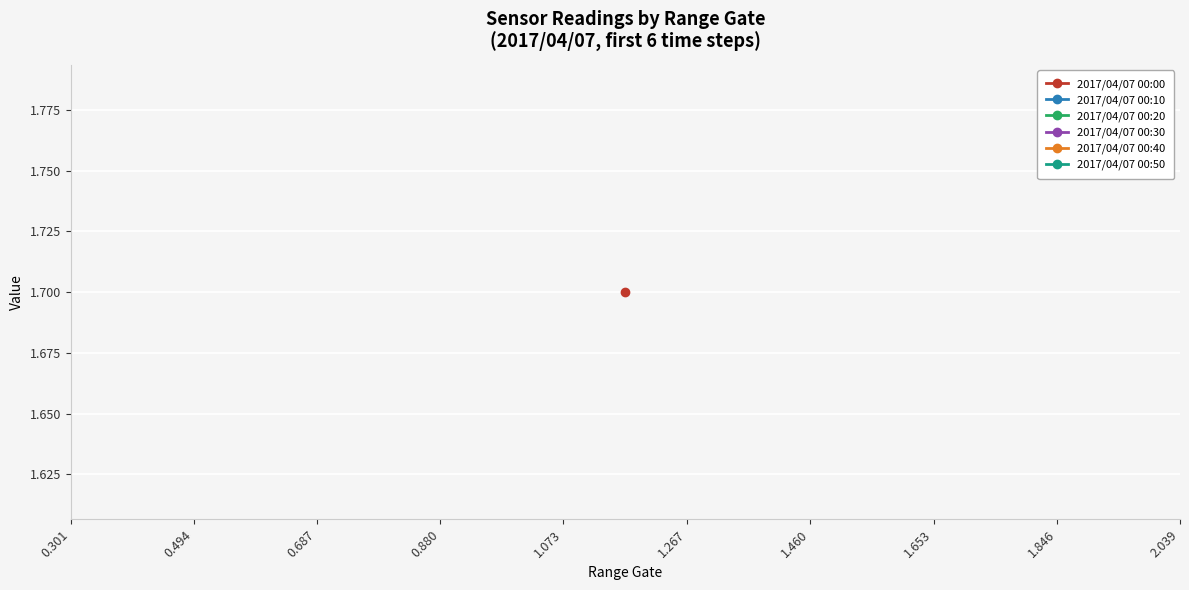

What are all the series names shown in the legend?

2017/04/07 00:00, 2017/04/07 00:10, 2017/04/07 00:20, 2017/04/07 00:30, 2017/04/07 00:40, 2017/04/07 00:50